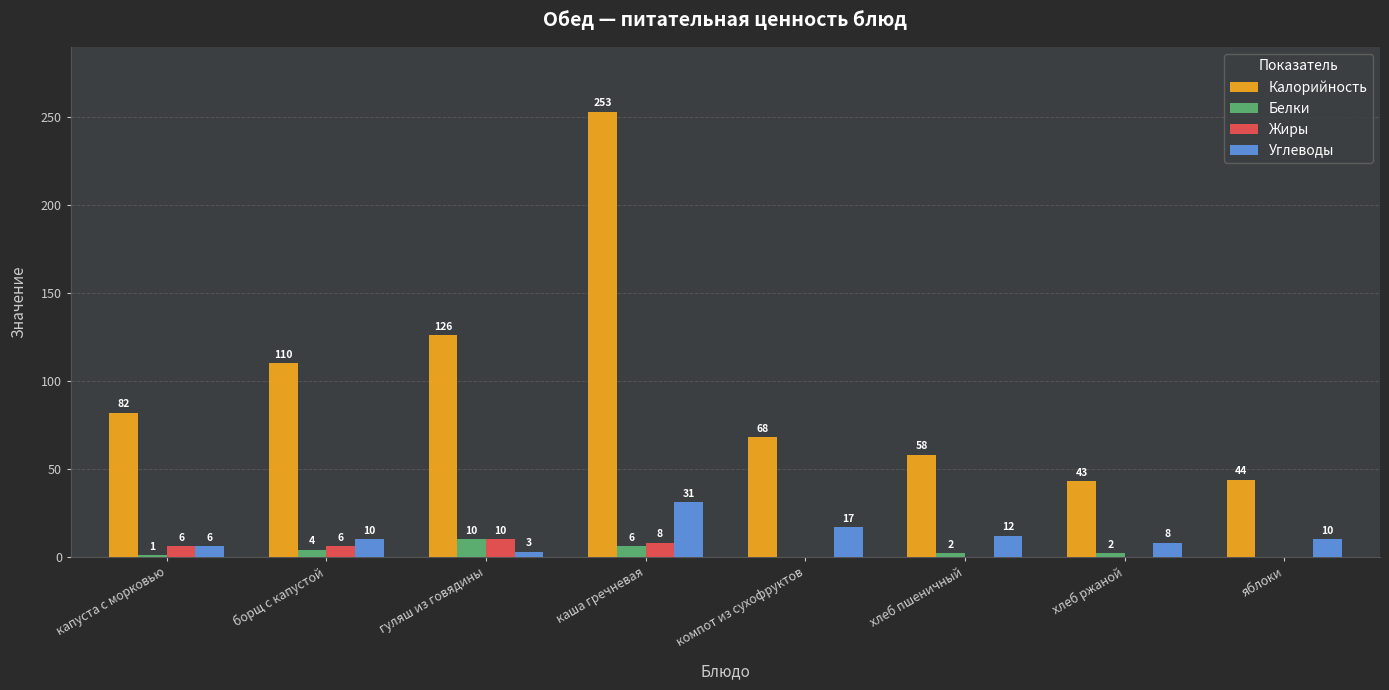

What is the average value of the Калорийность series?

98